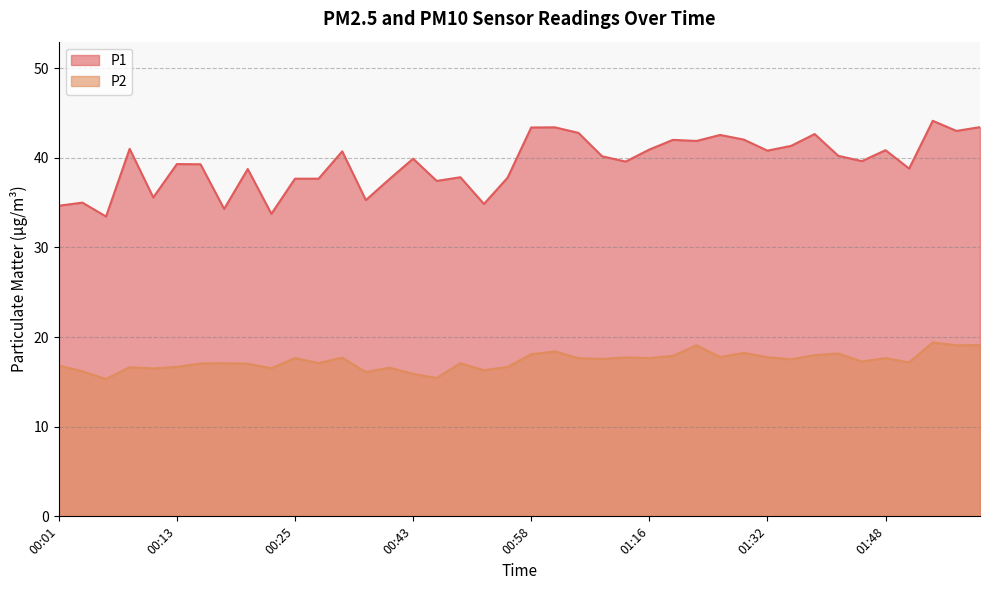

True or false: P1 and P2 intersect in this chart.

False